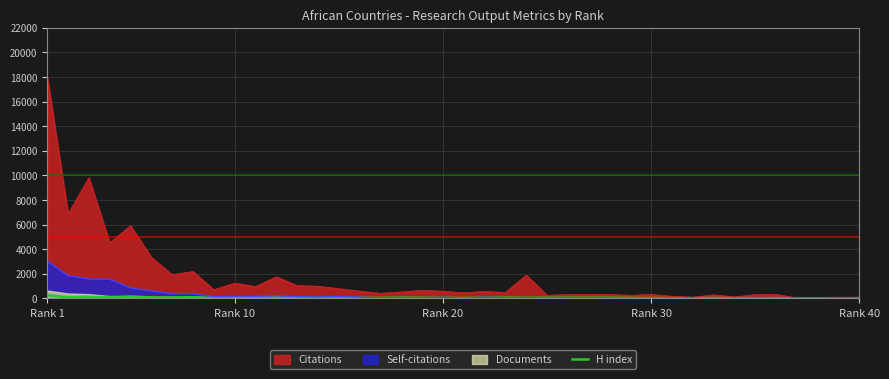

At which label does Self-citations reach its peak?

Rank 1